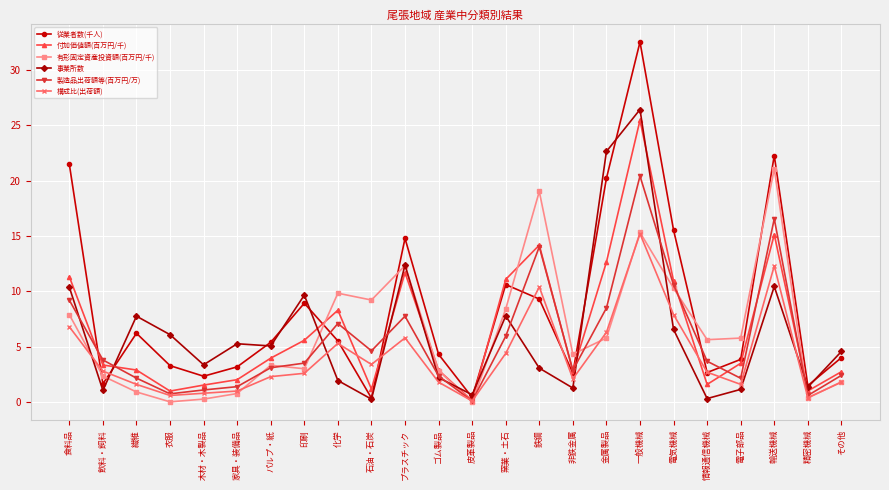

What is the total value across all series at 窯業・土石?

48.2